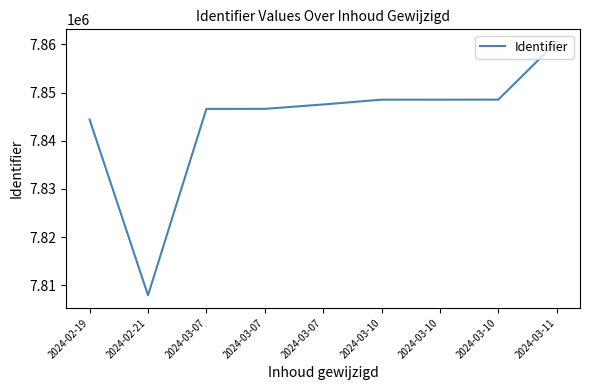

How many categories are shown in the chart?

9